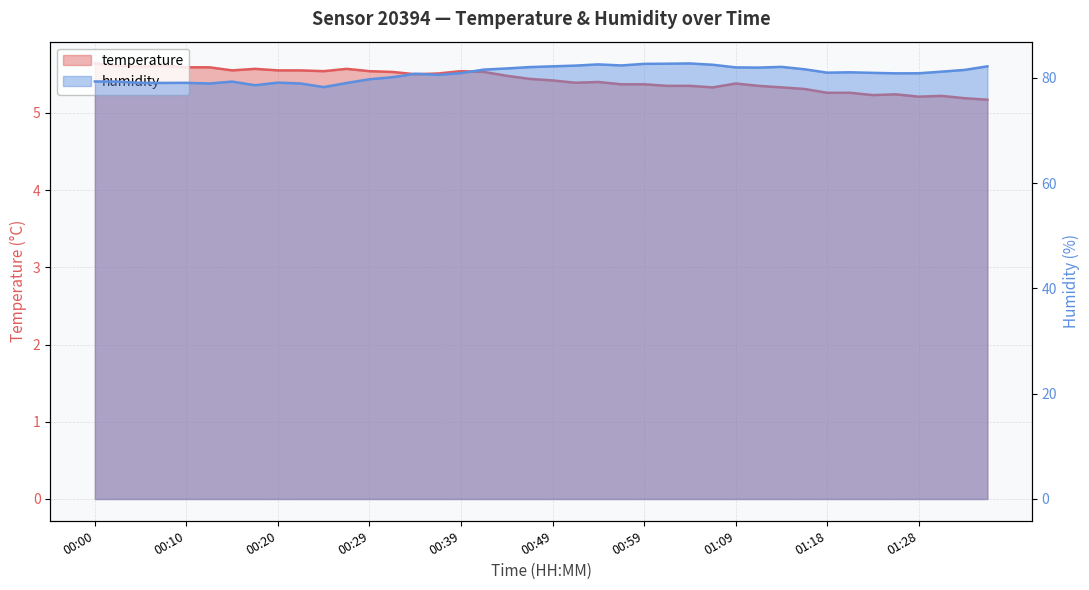

What is the label of the 35th point from the right?

00:12